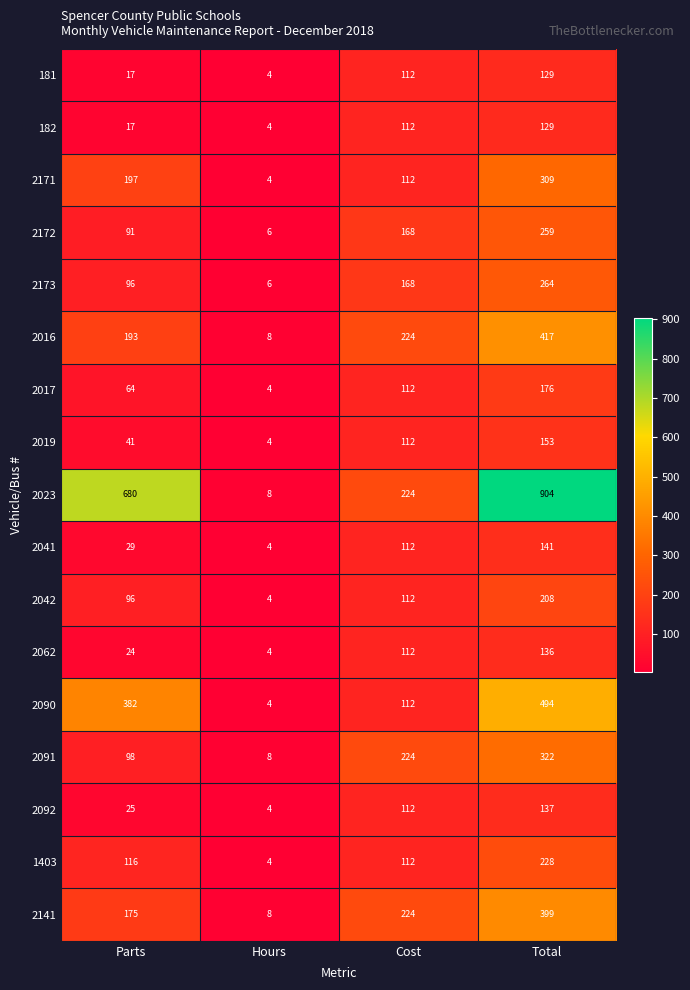

Which series has the largest total across all categories?

2023